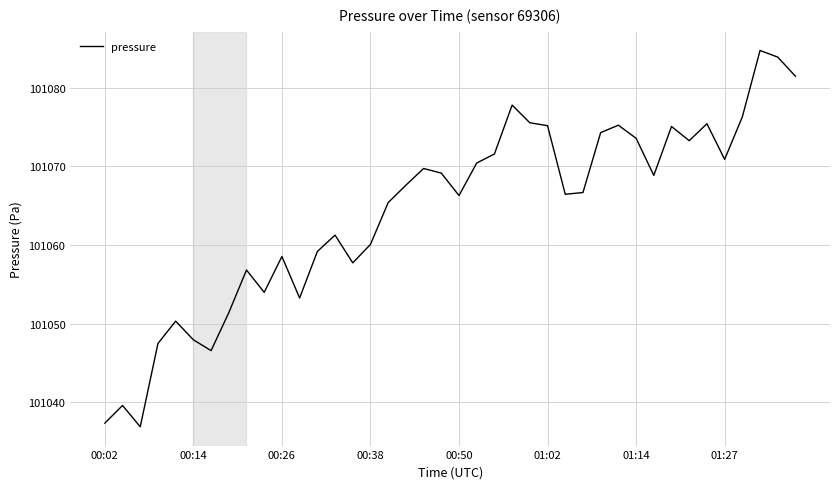

What is the minimum value shown in the chart?

101036.9